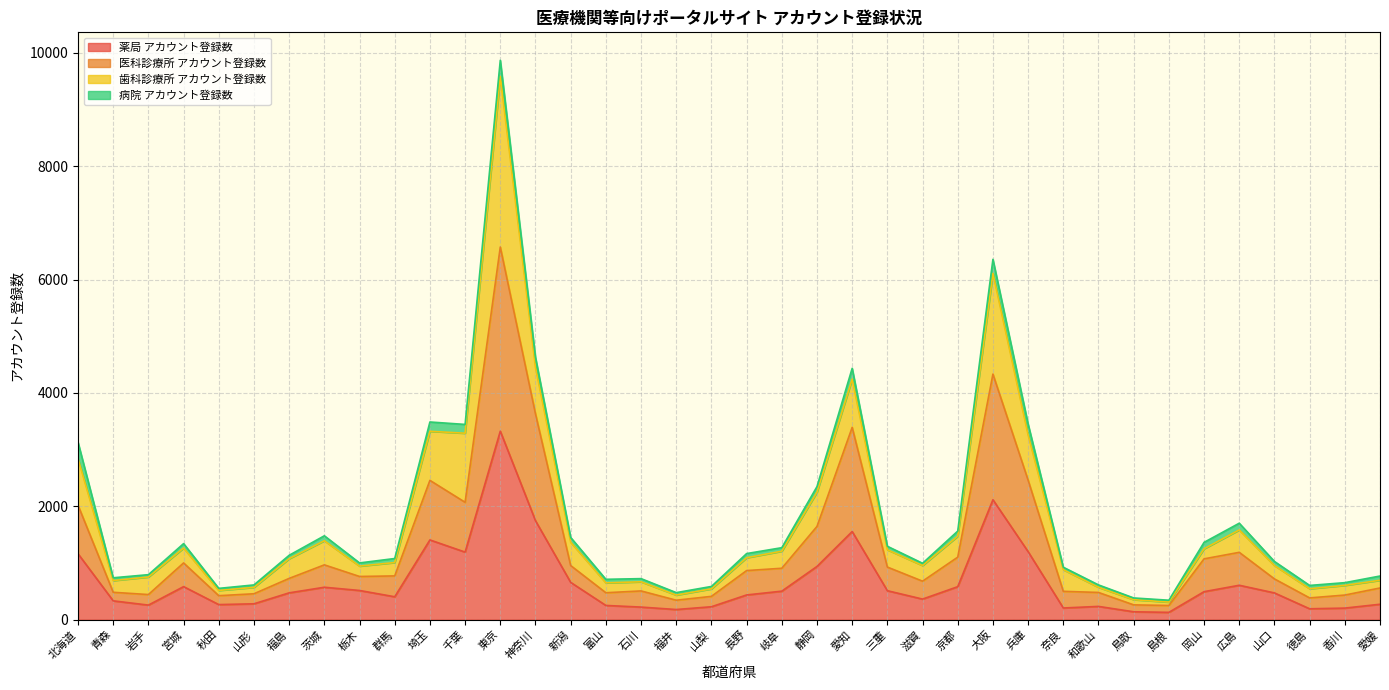

True or false: 薬局 アカウント登録数 has a value of 510 at 三重.

True